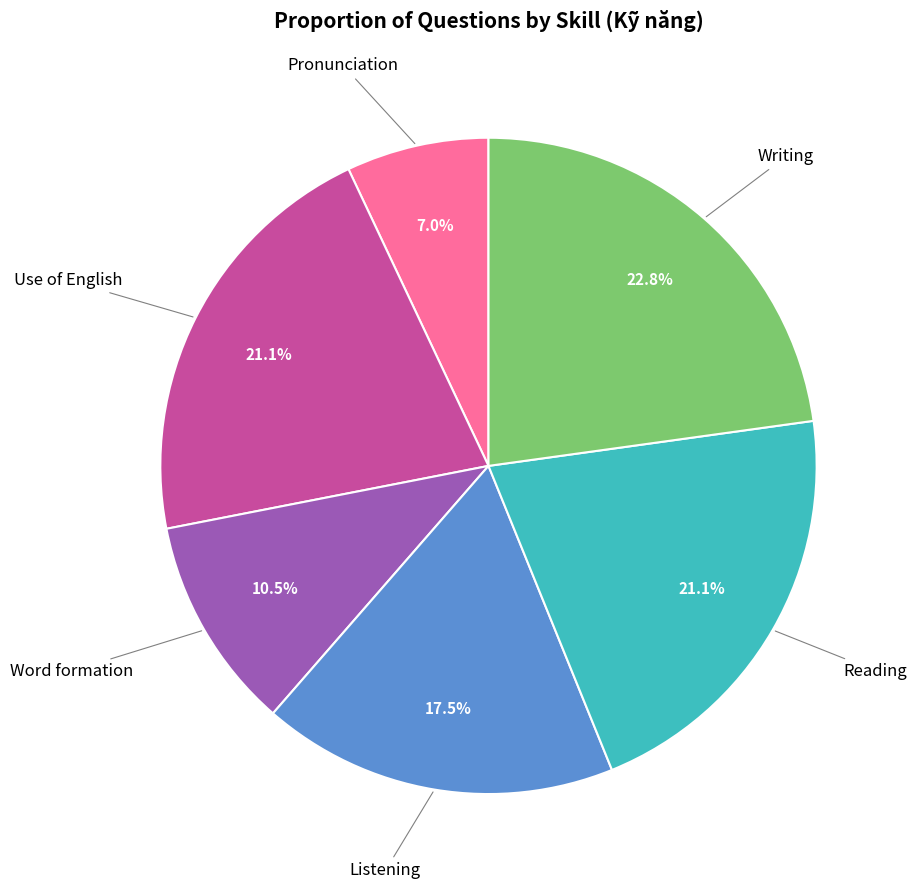

Count the number of slices in the pie.

6